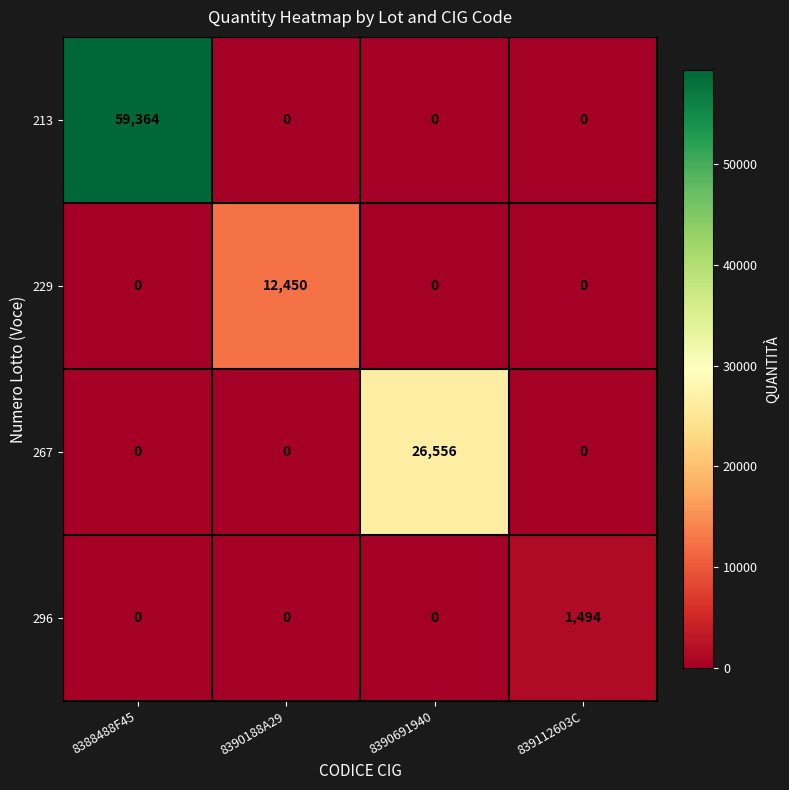

Reading left to right, transcribe all the data shown in this chart.

213: 8388488F45=59364	8390188A29=0	8390691940=0	839112603C=0
229: 8388488F45=0	8390188A29=12450	8390691940=0	839112603C=0
267: 8388488F45=0	8390188A29=0	8390691940=26556	839112603C=0
296: 8388488F45=0	8390188A29=0	8390691940=0	839112603C=1494